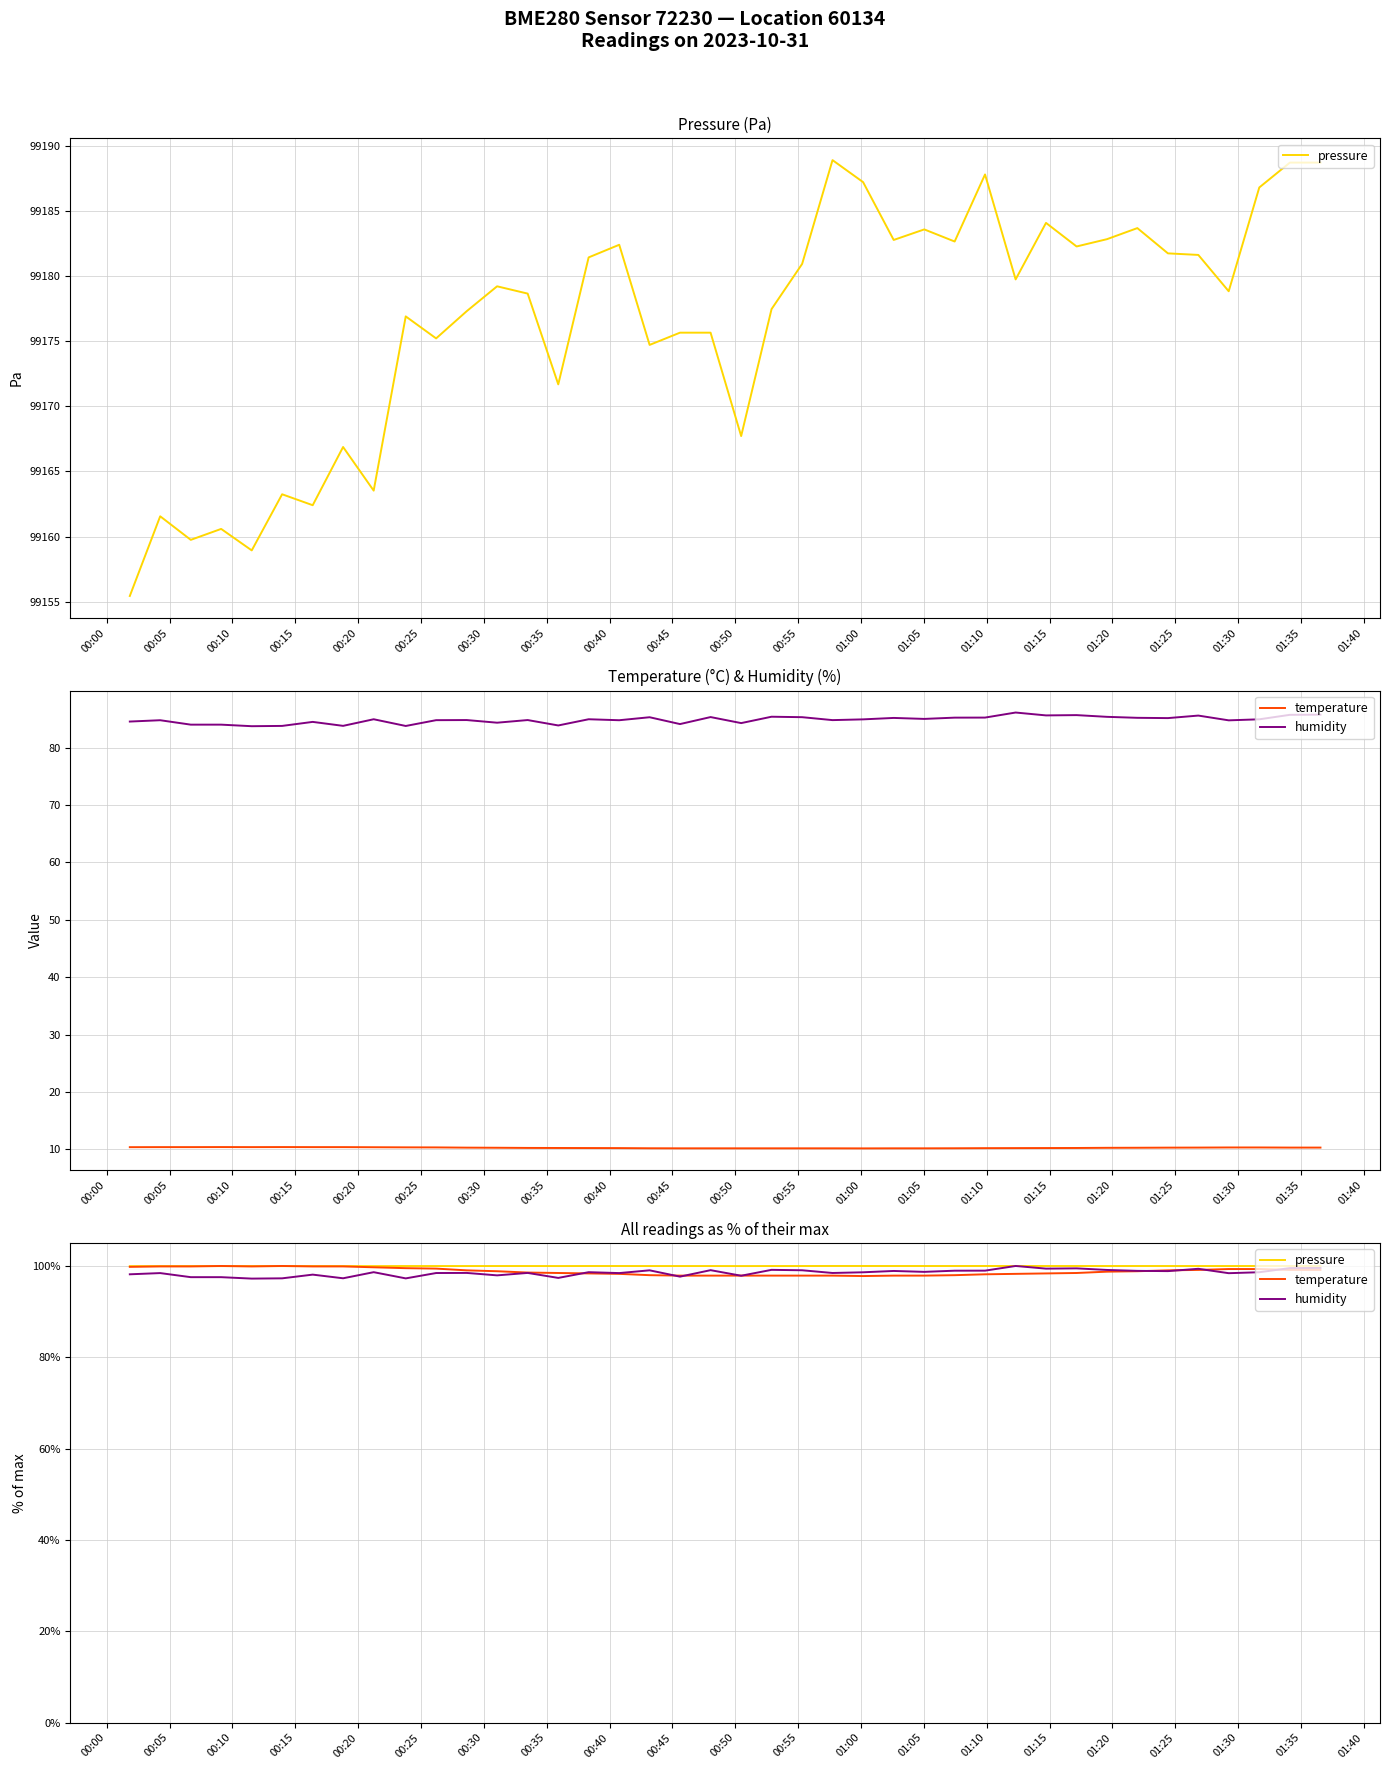

How many distinct data groups are displayed?

3